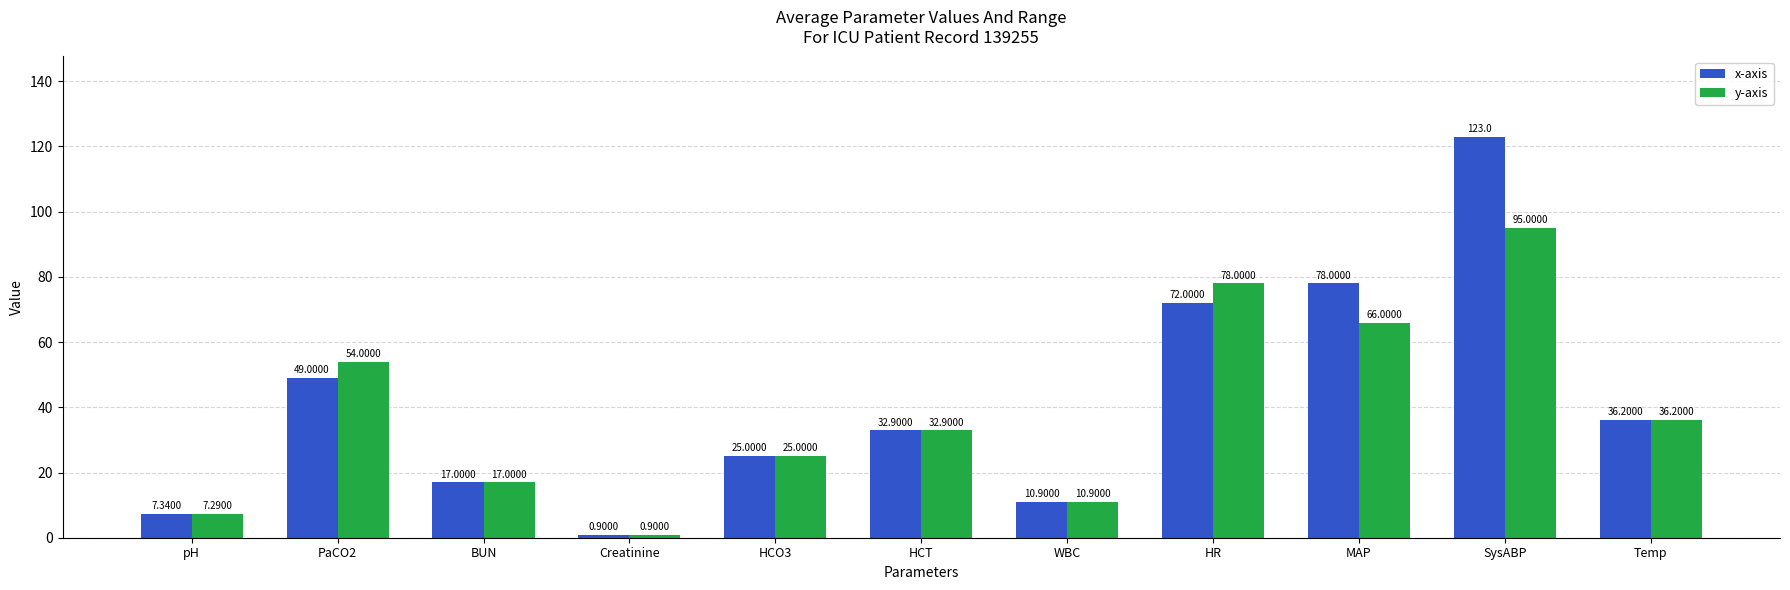

How many categories are shown in the chart?

11